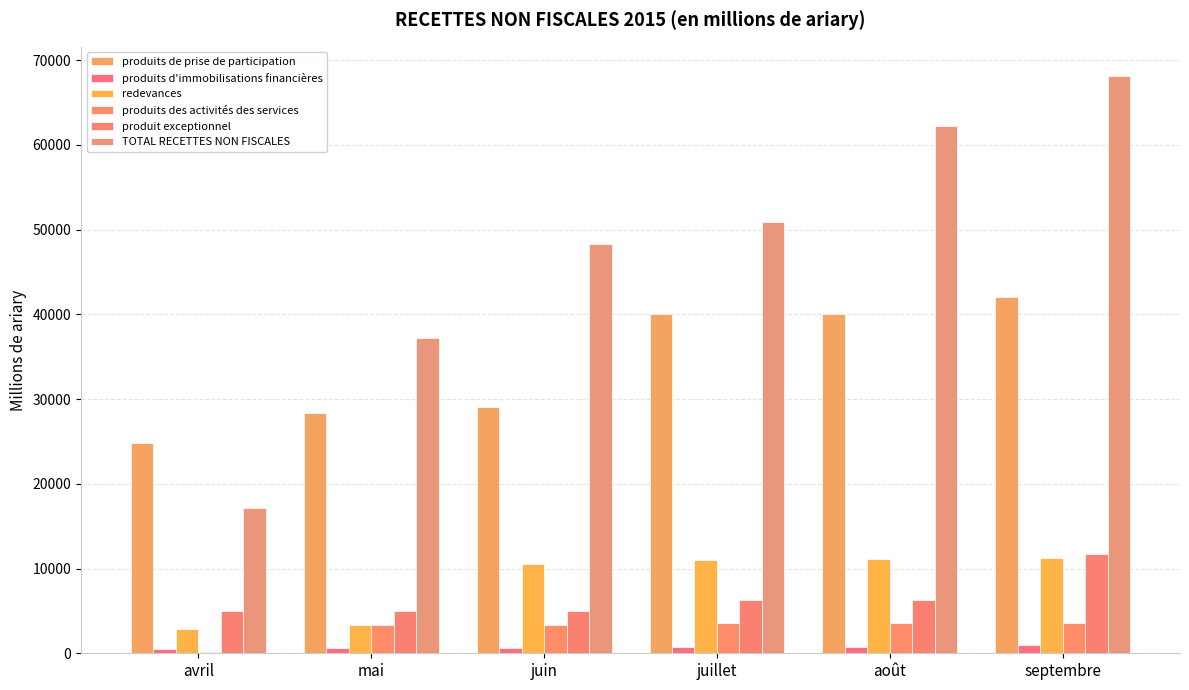

Does the chart contain stacked bars?

No